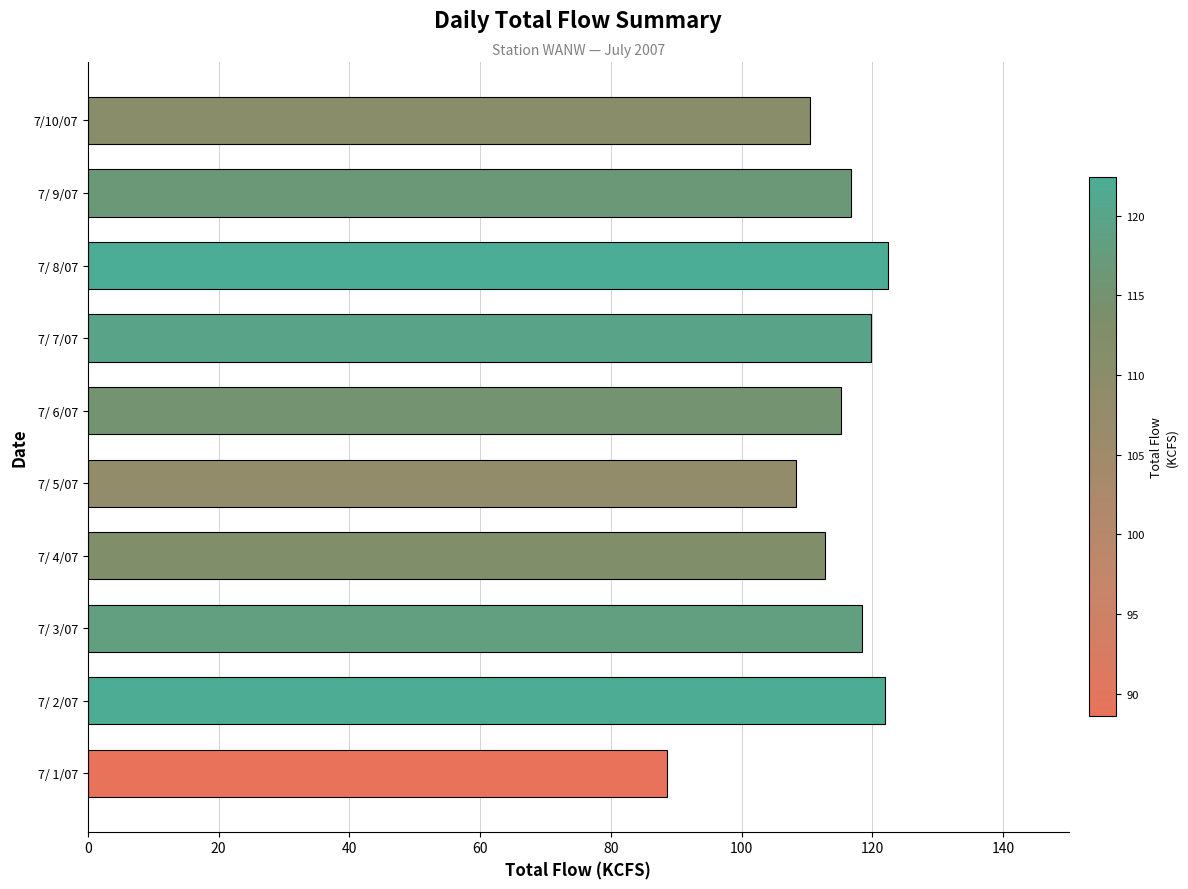

What is the change in value from 7/ 5/07 to 7/ 9/07?

+8.4